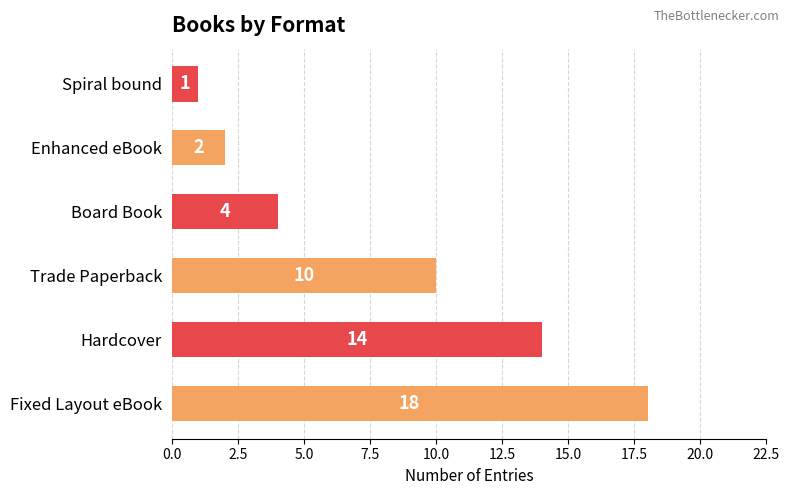

What is the maximum value shown in the chart?

18